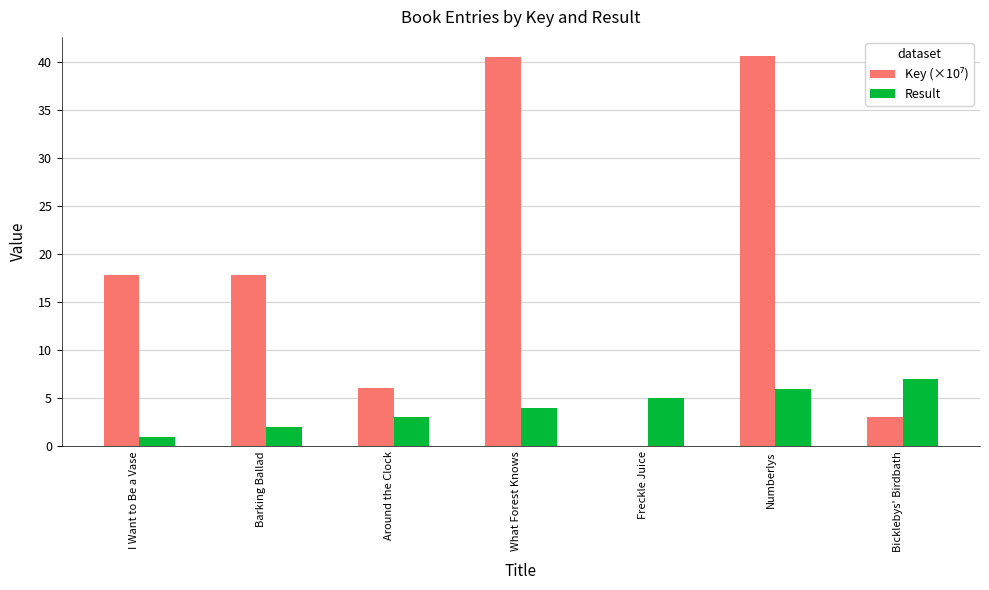

What is the sum of the Result values at Around the Clock and What Forest Knows?

7.0